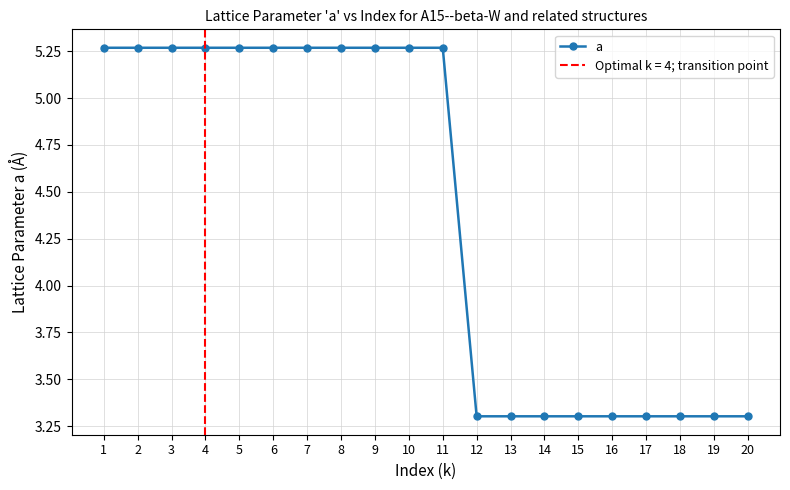

Which label corresponds to the largest value in the chart?

1